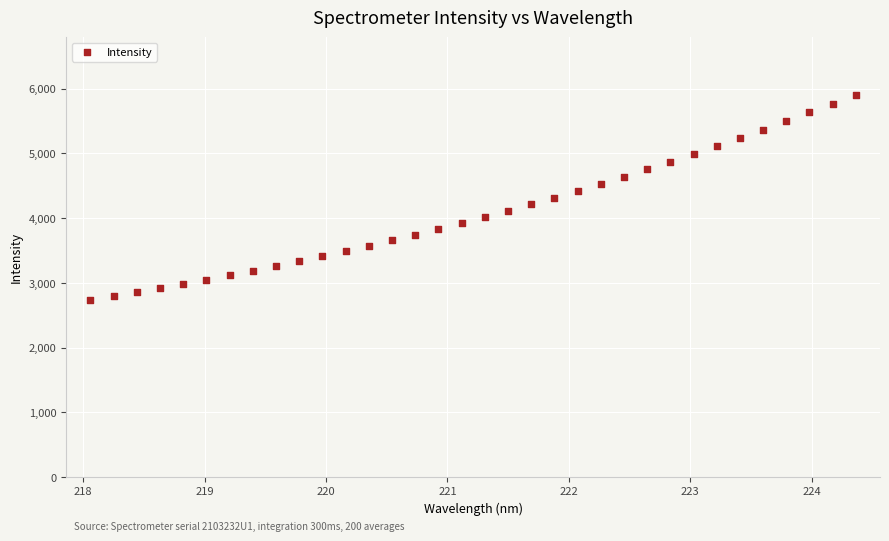

What is the range of X values (max minus min)?

6.3